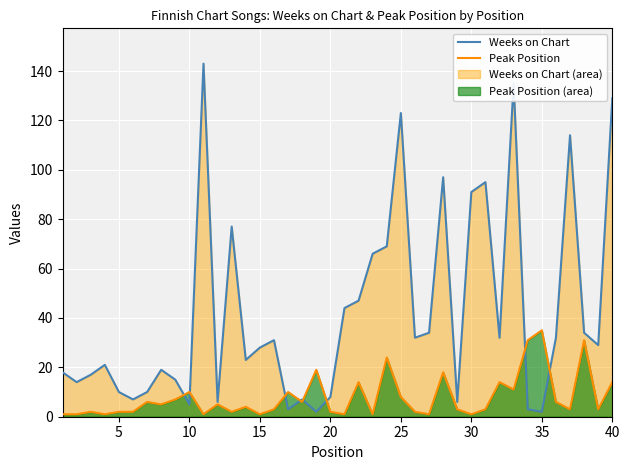

List the series in order of their overall mean, lowest first.

Peak Position, Weeks on Chart